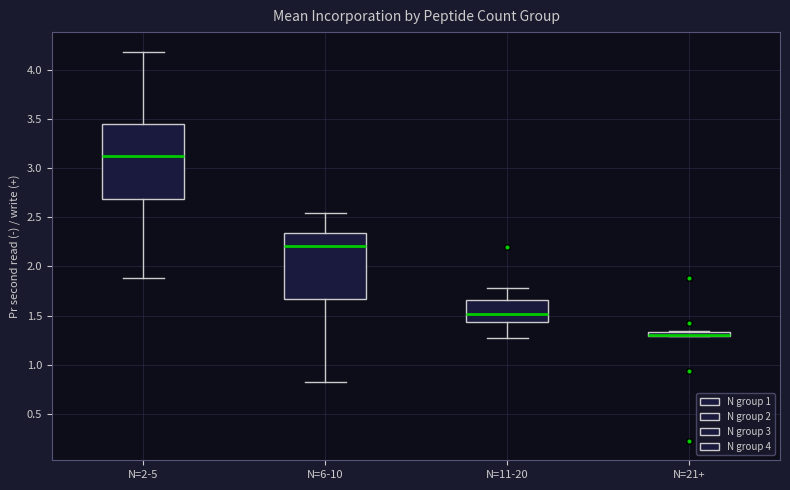

Where does the upper whisker of the box for N=2-5 end on the y-axis? The values are not printed on the chart, so give them approximately, as read against the axis.

4.20